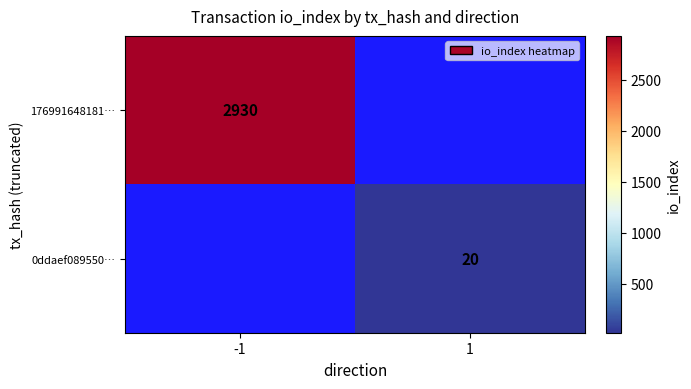

The 176991648181… series shows 4263 at -1. True or false?

False